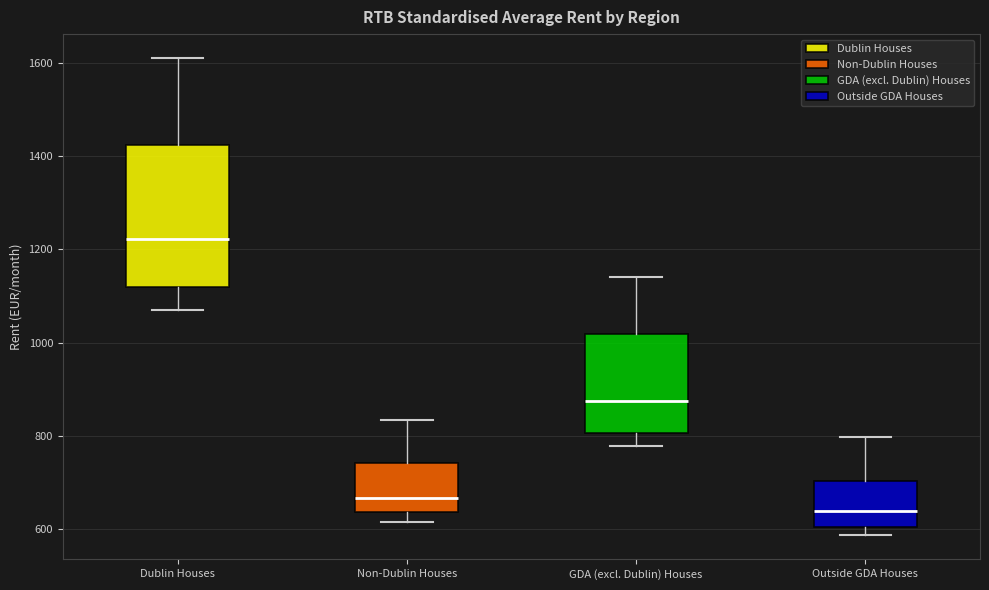

Which box's median line is the highest?

Dublin Houses